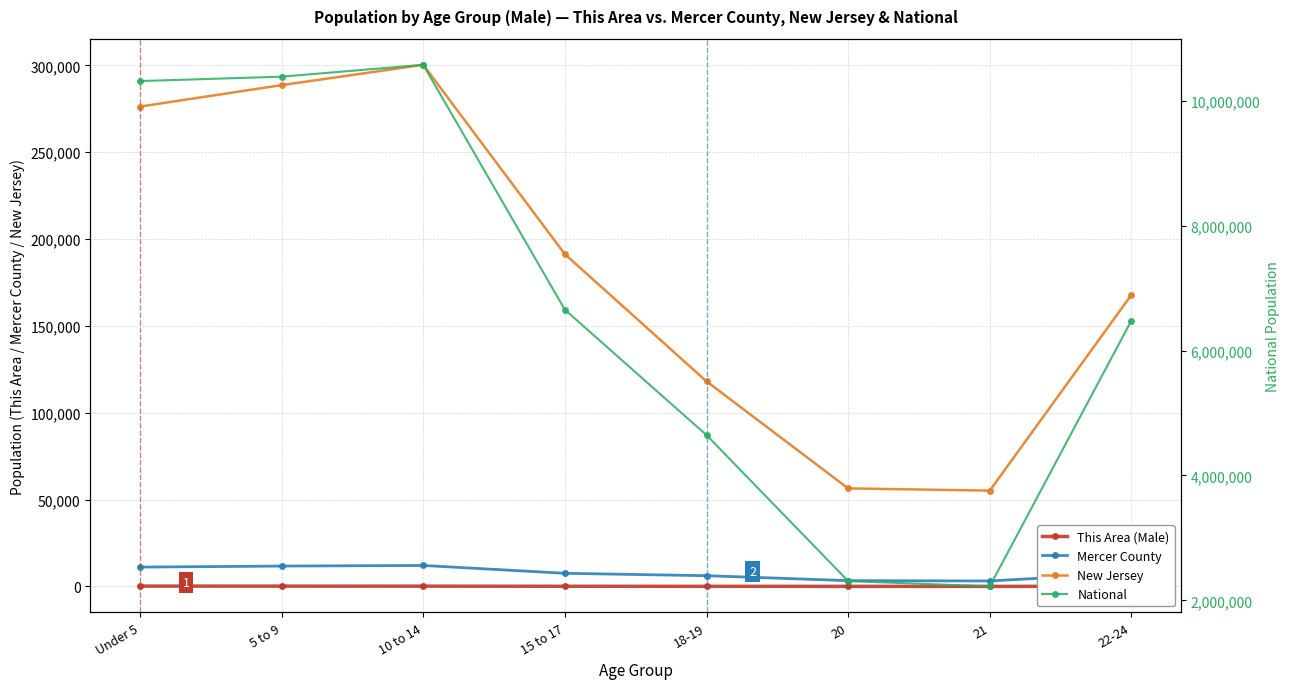

List the labels in order of This Area (Male) value, smallest first.

21, 20, 18-19, 22-24, 15 to 17, 10 to 14, 5 to 9, Under 5